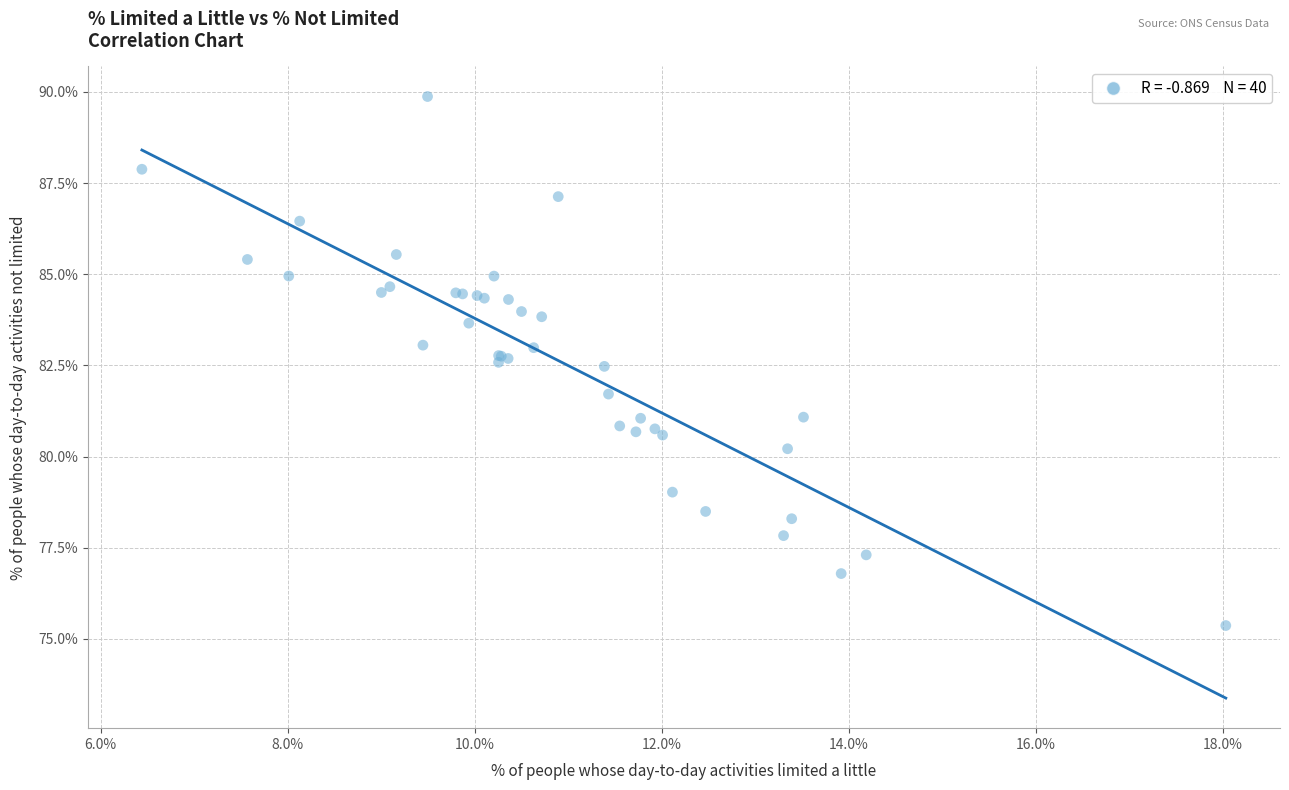

What Y value in the scatter plot is closest to 82?

81.7